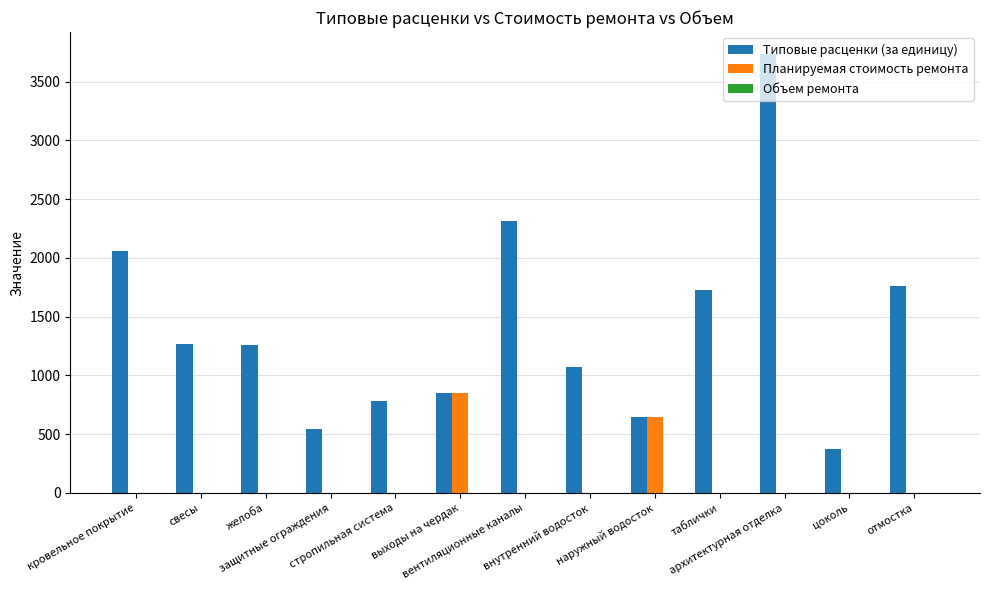

Does the chart contain stacked bars?

No